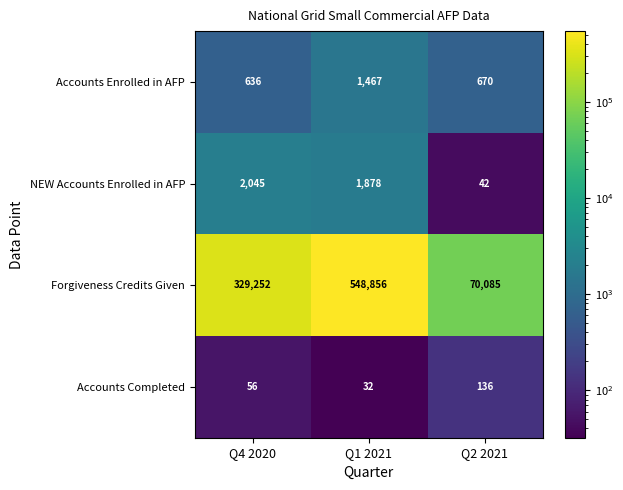

Count the number of data series in this chart.

4